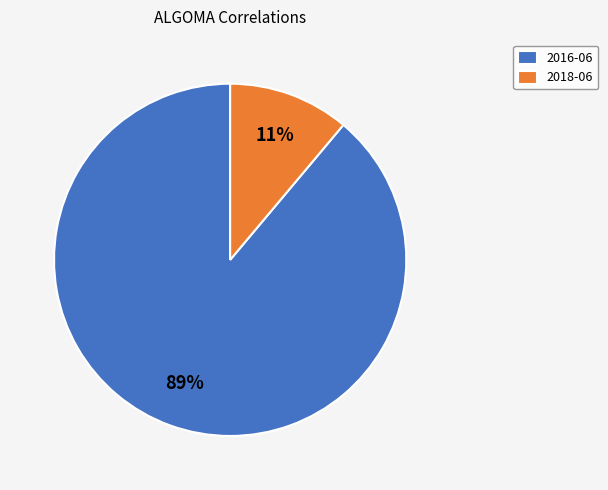

Is the sum of 2016-06 and 2018-06 greater than half?

Yes